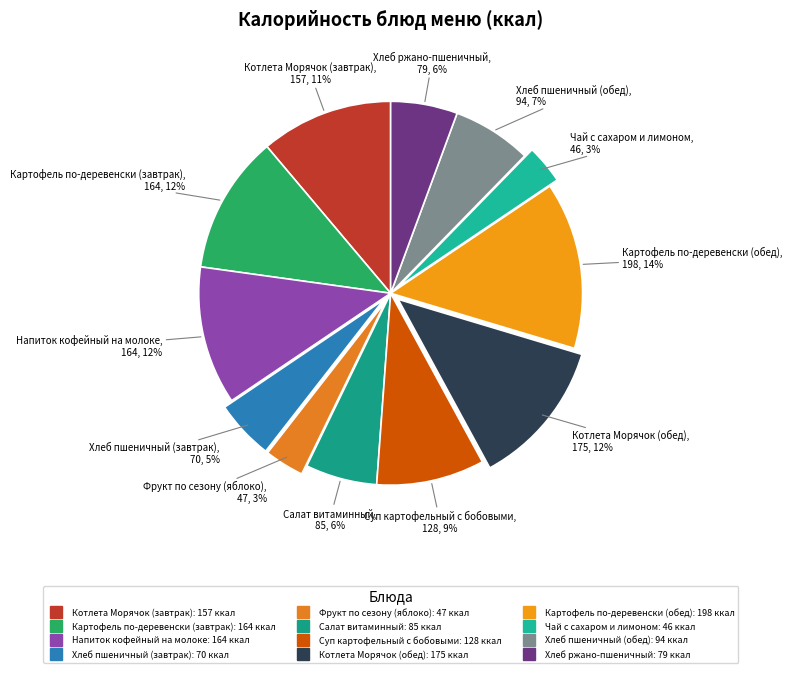

To the nearest percent, what portion does Салат витаминный represent?

6%